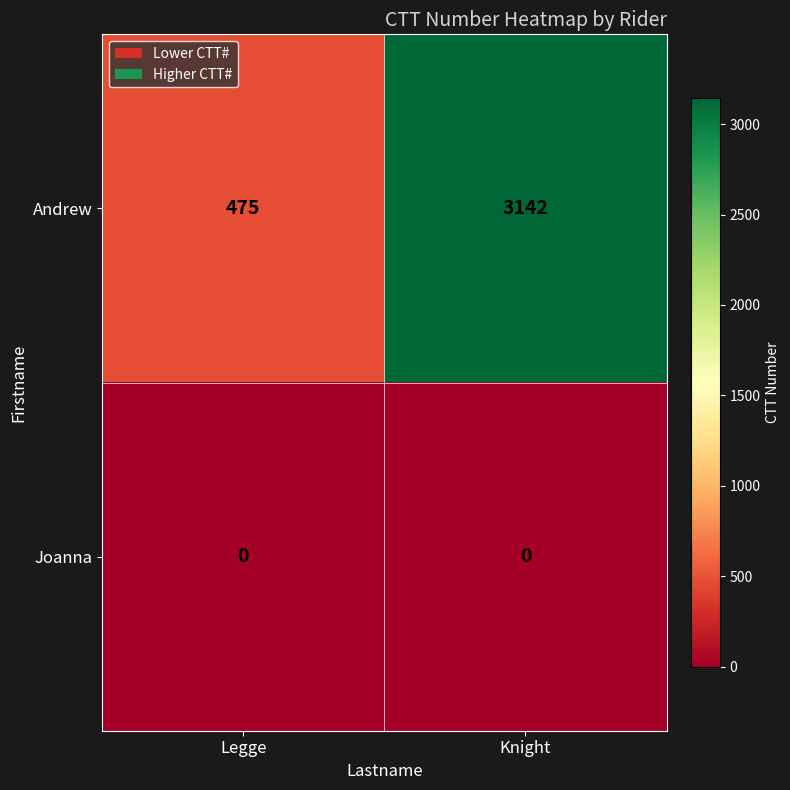

Count the number of categories in the chart.

2